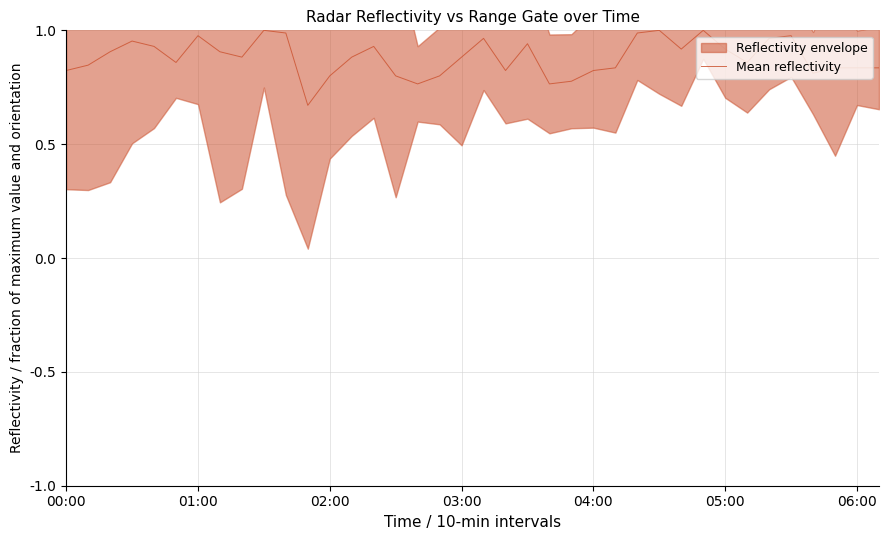

What is the average value?

0.9